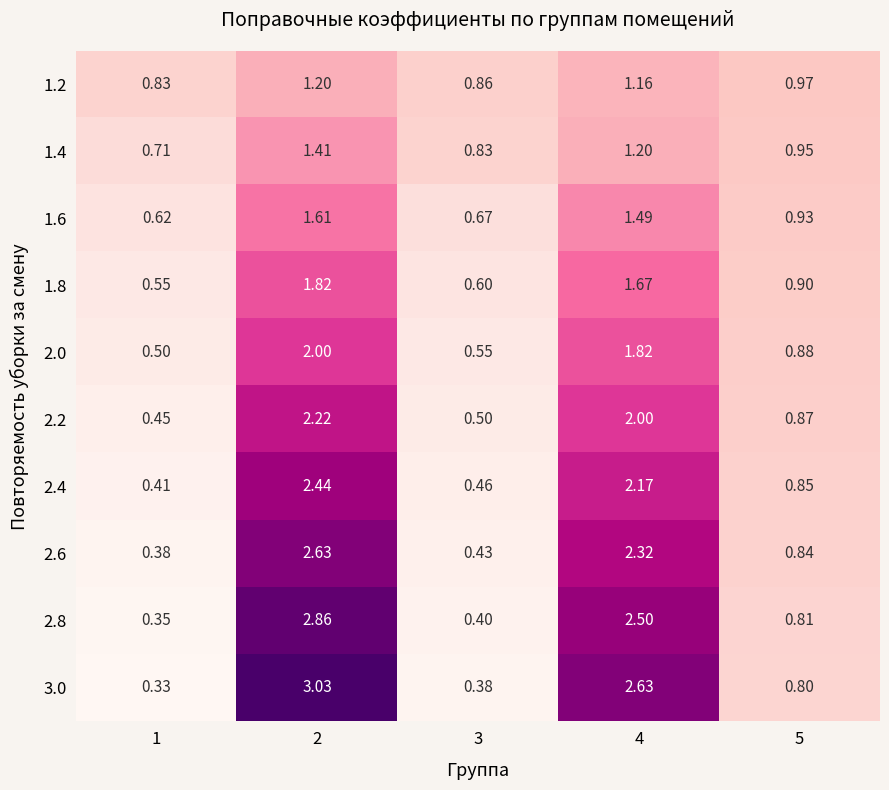

Is the value of 2.6 at 5 greater than the value of 2.4 at 5?

No